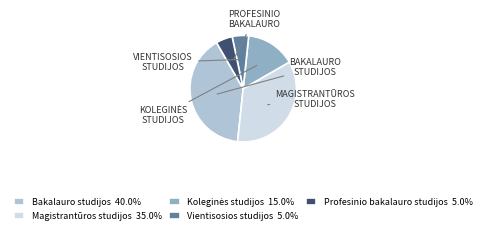

Approximately how many times larger is the value at Vientisosios studijos 5.0% compared to Profesinio bakalauro studijos 5.0%?

1.0